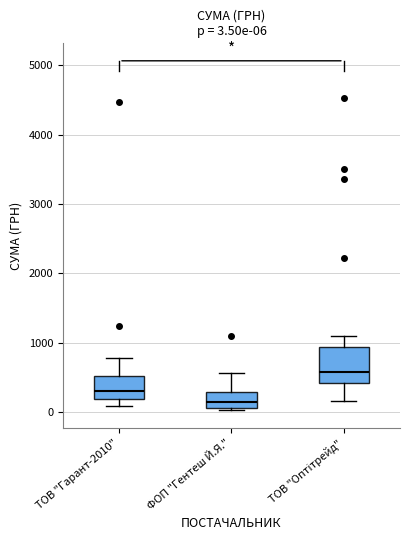

Which box is the tallest, from its lower edge to its upper edge?

ТОВ "Оптітрейд"